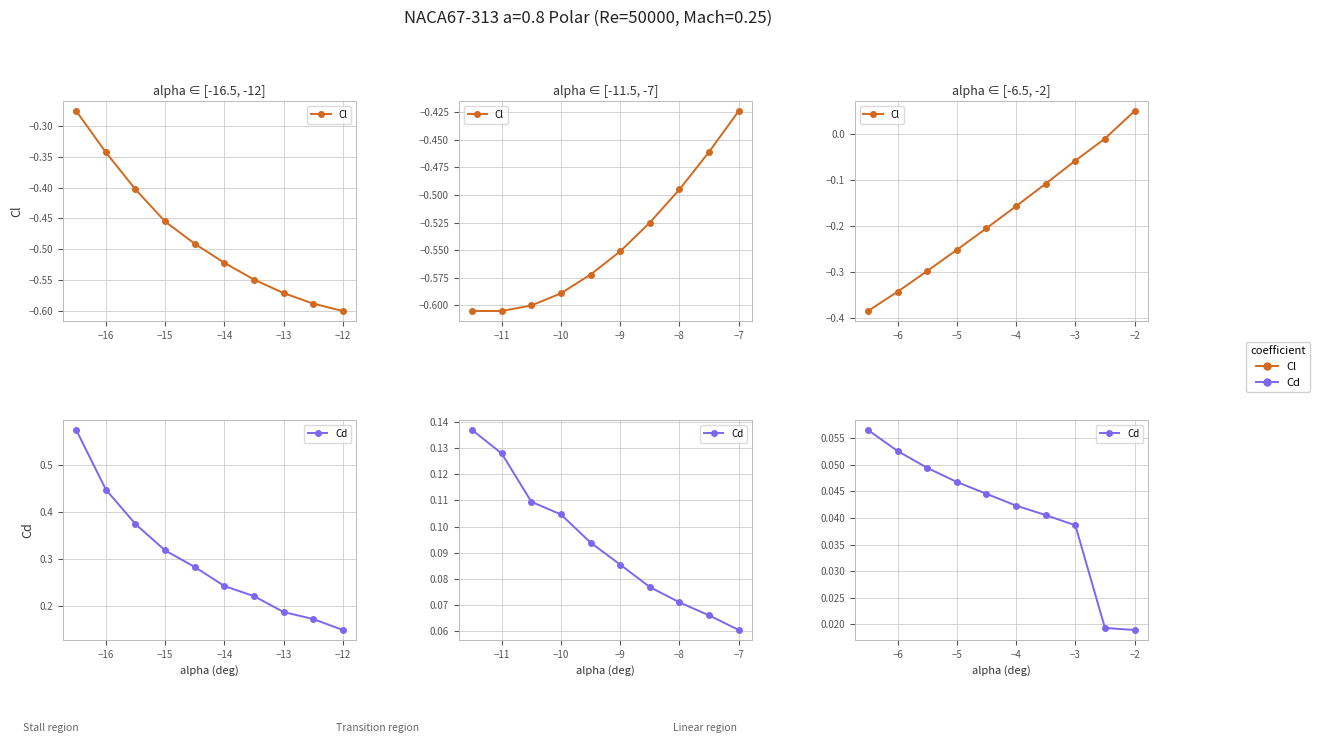

What are all the series names shown in the legend?

Cl, Cd